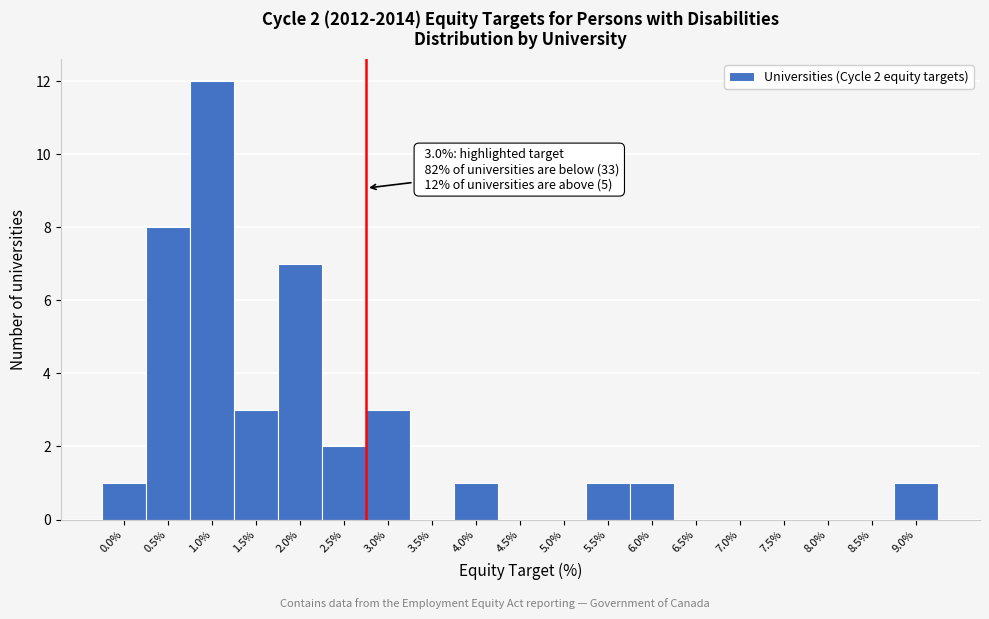

Reading left to right, transcribe all the data shown in this chart.

0.0%=1	0.5%=8	1.0%=12	1.5%=3	2.0%=7	2.5%=2	3.0%=3	3.5%=0	4.0%=1	4.5%=0	5.0%=0	5.5%=1	6.0%=1	6.5%=0	7.0%=0	7.5%=0	8.0%=0	8.5%=0	9.0%=1